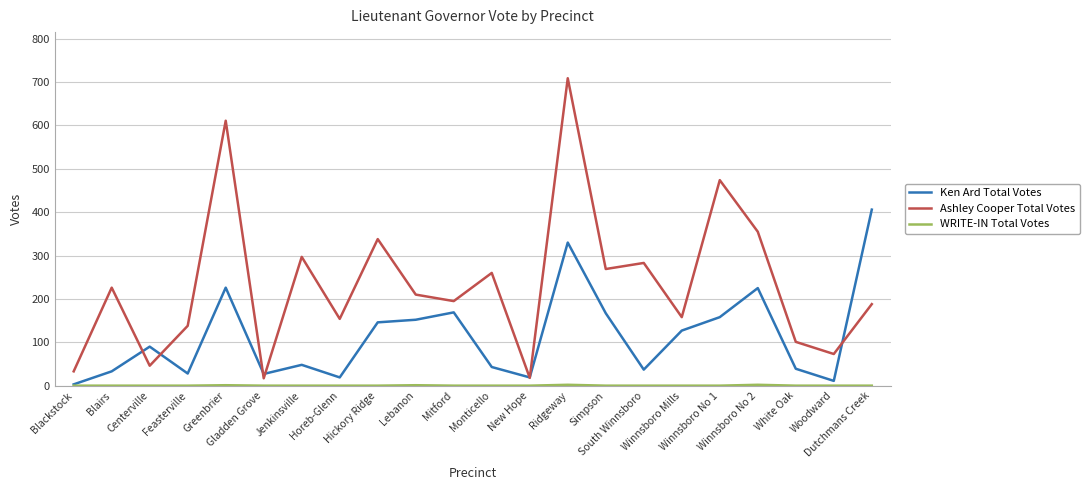

What is the sum of all Ken Ard Total Votes values?

2503